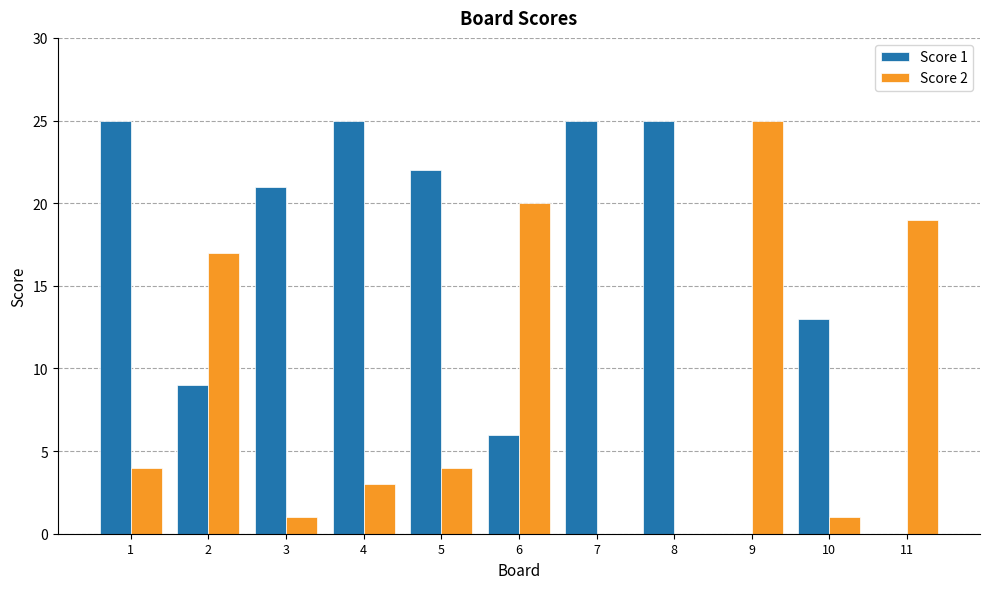

What is the maximum value for Score 2?

25